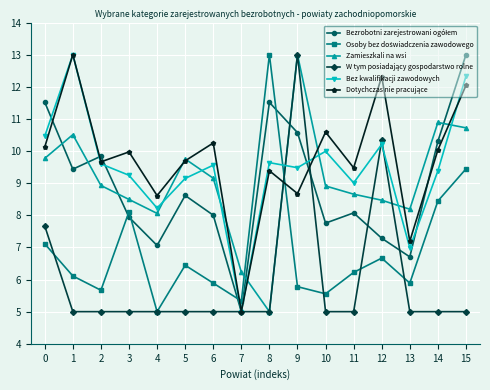

True or false: Zamieszkali na wsi has a value of 2.9 at 0.

False